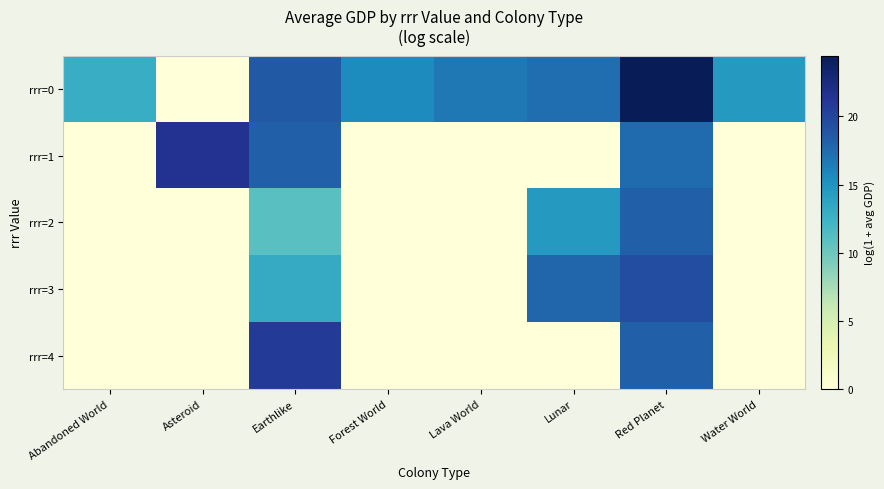

How many data points does each series have?

8